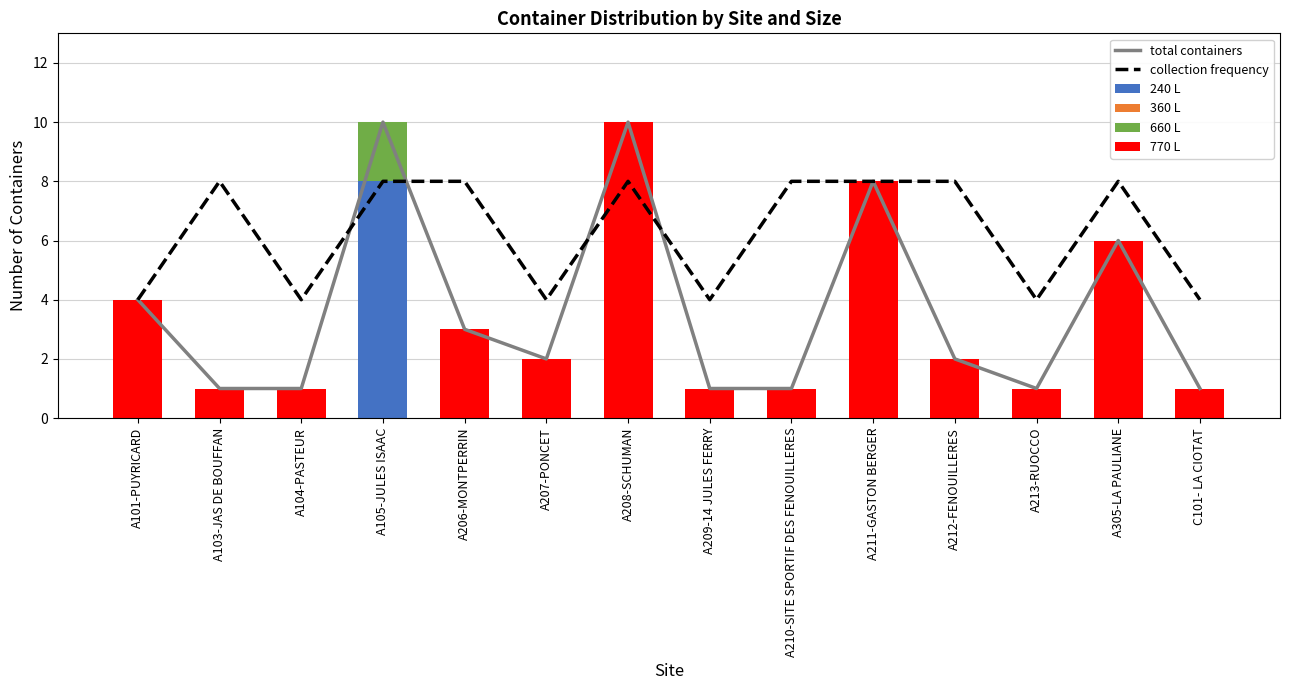

Reading right to left, what are all the values shown in this chart?

total containers: C101- LA CIOTAT=1	A305-LA PAULIANE=6	A213-RUOCCO=1	A212-FENOUILLERES=2	A211-GASTON BERGER=8	A210-SITE SPORTIF DES FENOUILLERES=1	A209-14 JULES FERRY=1	A208-SCHUMAN=10	A207-PONCET=2	A206-MONTPERRIN=3	A105-JULES ISAAC=10	A104-PASTEUR=1	A103-JAS DE BOUFFAN=1	A101-PUYRICARD=4
collection frequency: C101- LA CIOTAT=4	A305-LA PAULIANE=8	A213-RUOCCO=4	A212-FENOUILLERES=8	A211-GASTON BERGER=8	A210-SITE SPORTIF DES FENOUILLERES=8	A209-14 JULES FERRY=4	A208-SCHUMAN=8	A207-PONCET=4	A206-MONTPERRIN=8	A105-JULES ISAAC=8	A104-PASTEUR=4	A103-JAS DE BOUFFAN=8	A101-PUYRICARD=4
240 L: C101- LA CIOTAT=0	A305-LA PAULIANE=0	A213-RUOCCO=0	A212-FENOUILLERES=0	A211-GASTON BERGER=0	A210-SITE SPORTIF DES FENOUILLERES=0	A209-14 JULES FERRY=0	A208-SCHUMAN=0	A207-PONCET=0	A206-MONTPERRIN=0	A105-JULES ISAAC=8	A104-PASTEUR=0	A103-JAS DE BOUFFAN=0	A101-PUYRICARD=0
360 L: C101- LA CIOTAT=0	A305-LA PAULIANE=0	A213-RUOCCO=0	A212-FENOUILLERES=0	A211-GASTON BERGER=0	A210-SITE SPORTIF DES FENOUILLERES=0	A209-14 JULES FERRY=0	A208-SCHUMAN=0	A207-PONCET=0	A206-MONTPERRIN=0	A105-JULES ISAAC=0	A104-PASTEUR=0	A103-JAS DE BOUFFAN=0	A101-PUYRICARD=0
660 L: C101- LA CIOTAT=0	A305-LA PAULIANE=0	A213-RUOCCO=0	A212-FENOUILLERES=0	A211-GASTON BERGER=0	A210-SITE SPORTIF DES FENOUILLERES=0	A209-14 JULES FERRY=0	A208-SCHUMAN=0	A207-PONCET=0	A206-MONTPERRIN=0	A105-JULES ISAAC=2	A104-PASTEUR=0	A103-JAS DE BOUFFAN=0	A101-PUYRICARD=0
770 L: C101- LA CIOTAT=1	A305-LA PAULIANE=6	A213-RUOCCO=1	A212-FENOUILLERES=2	A211-GASTON BERGER=8	A210-SITE SPORTIF DES FENOUILLERES=1	A209-14 JULES FERRY=1	A208-SCHUMAN=10	A207-PONCET=2	A206-MONTPERRIN=3	A105-JULES ISAAC=0	A104-PASTEUR=1	A103-JAS DE BOUFFAN=1	A101-PUYRICARD=4